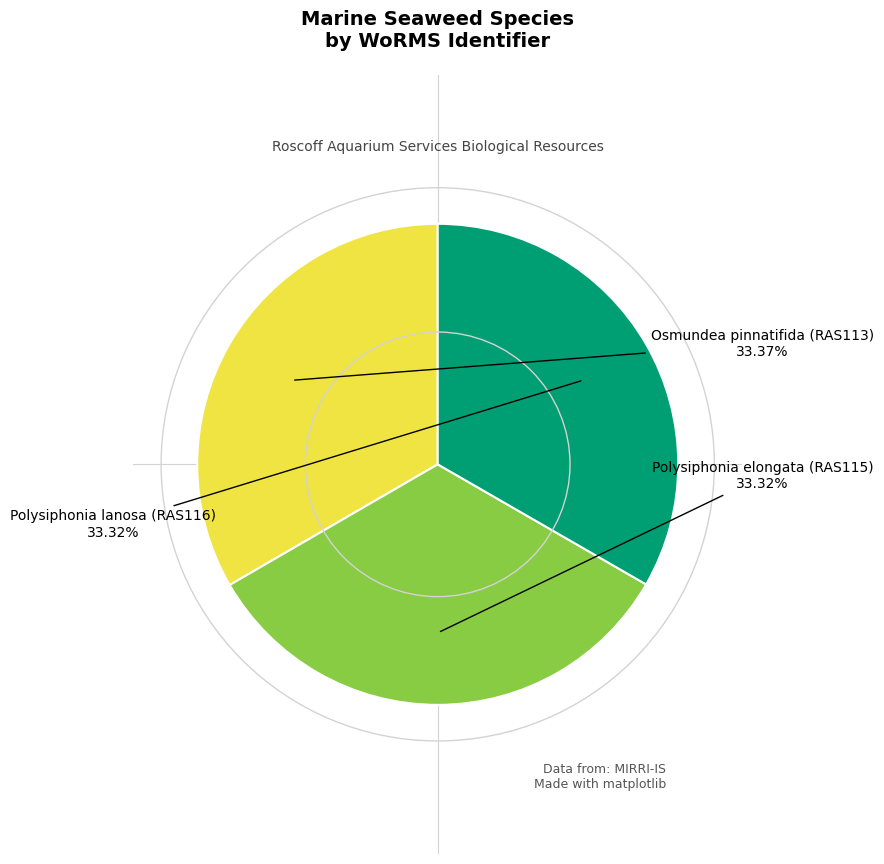

Is there a majority slice in this chart?

No